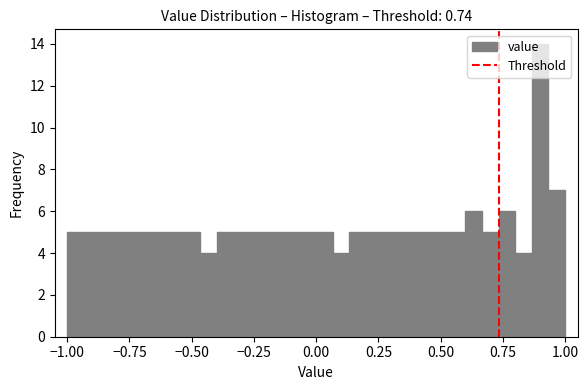

Read against the x-axis, roughly where is the centre of the tallest bar?

0.90